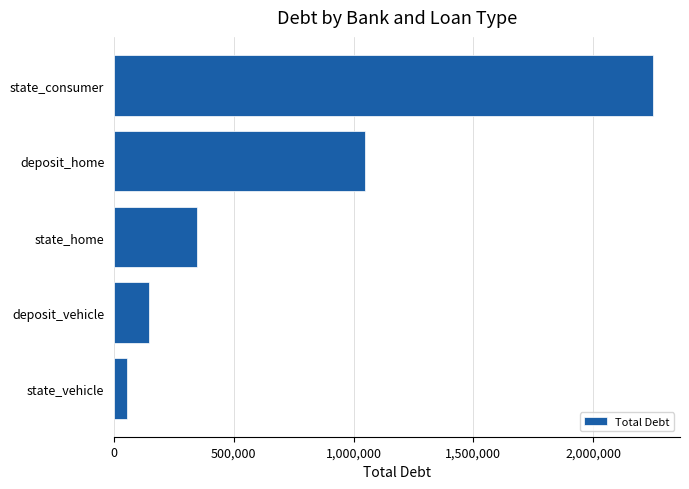

True or false: the data shows 2250593 at state_consumer.

True